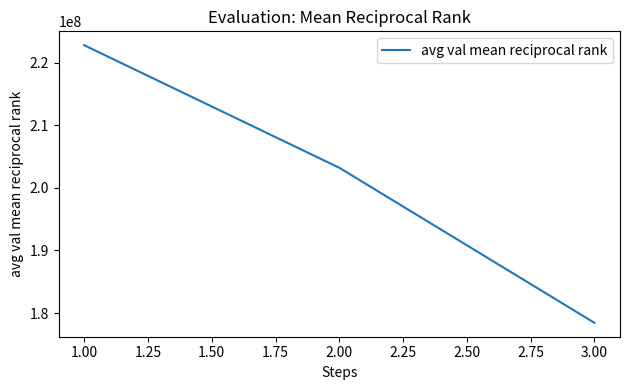

Which label corresponds to the smallest value in the chart?

3.00